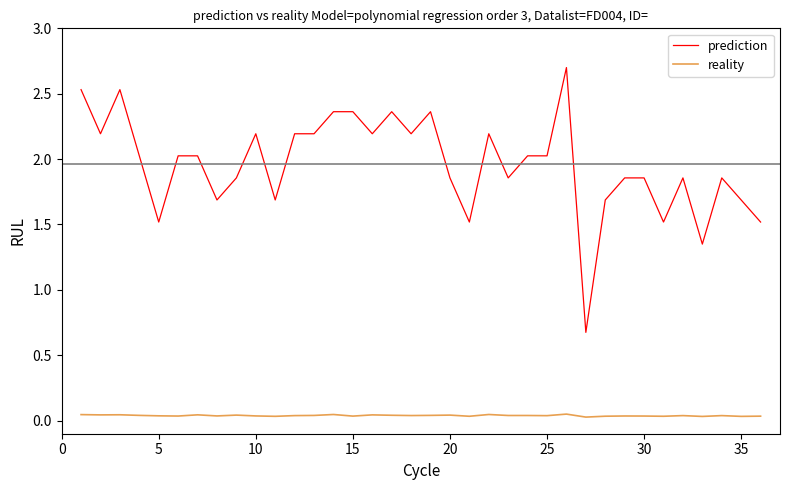

What is the maximum value shown in the chart?

2.7